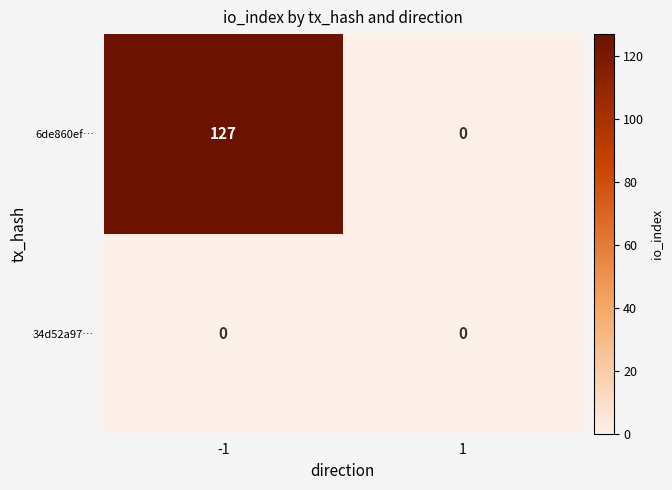

The 6de860ef… series shows 223 at -1. True or false?

False